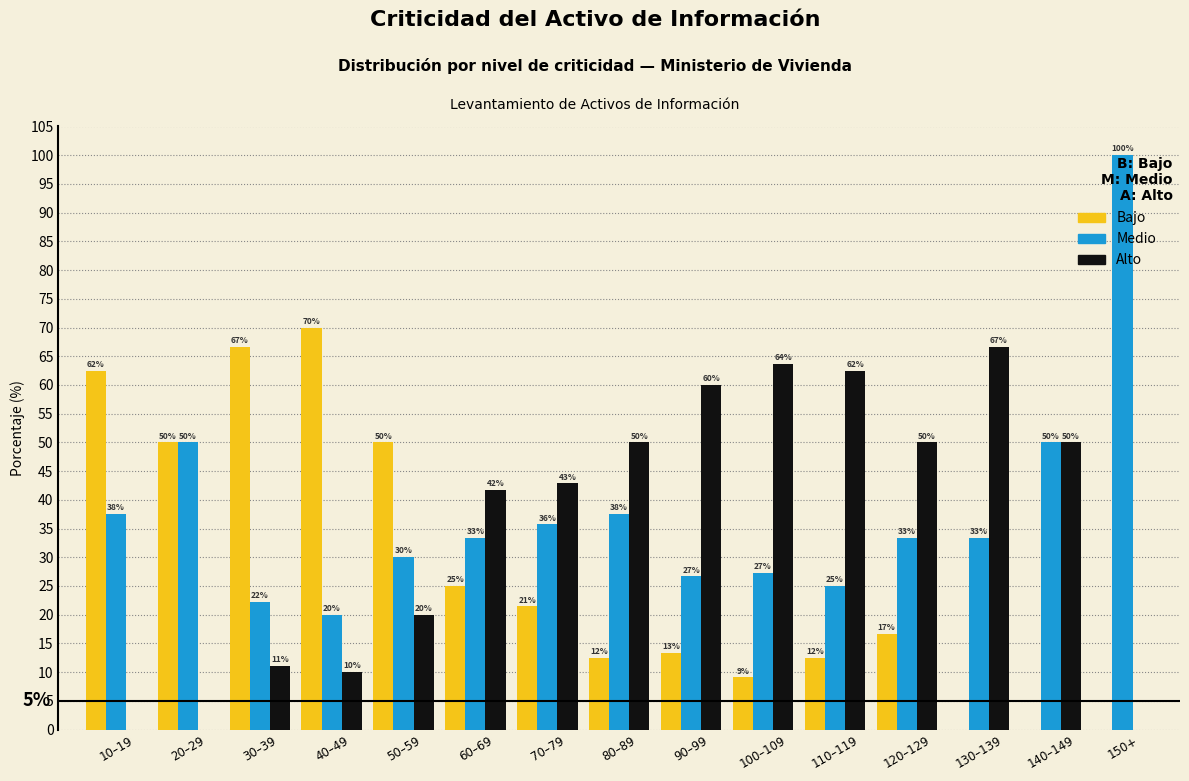

How many groups of bars are there?

15